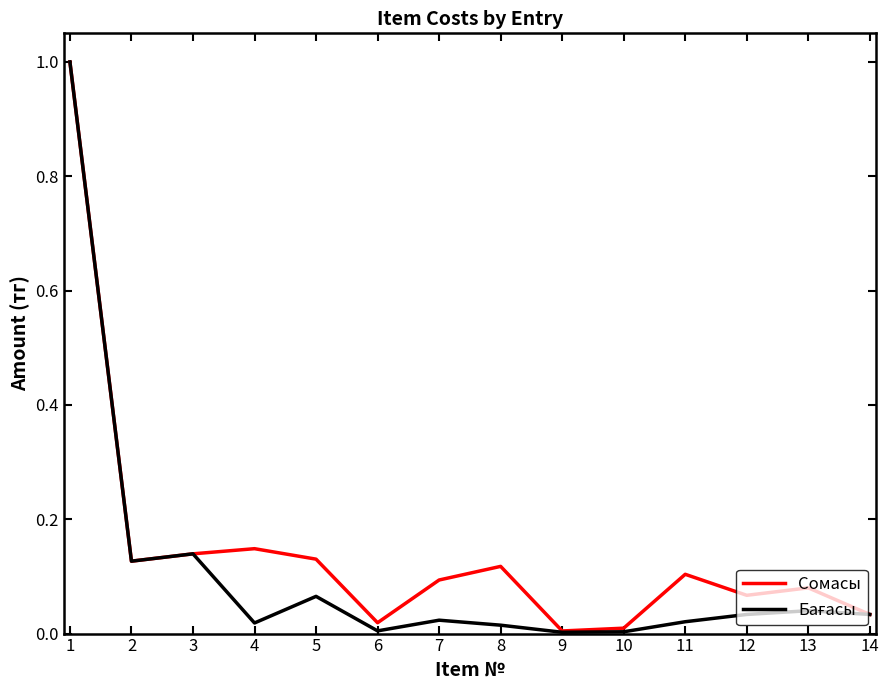

What is the maximum value shown in the chart?

1.0